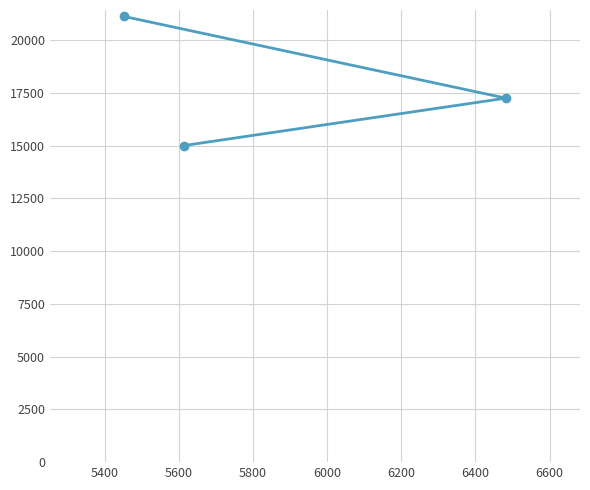

Does the chart have visible grid lines?

Yes